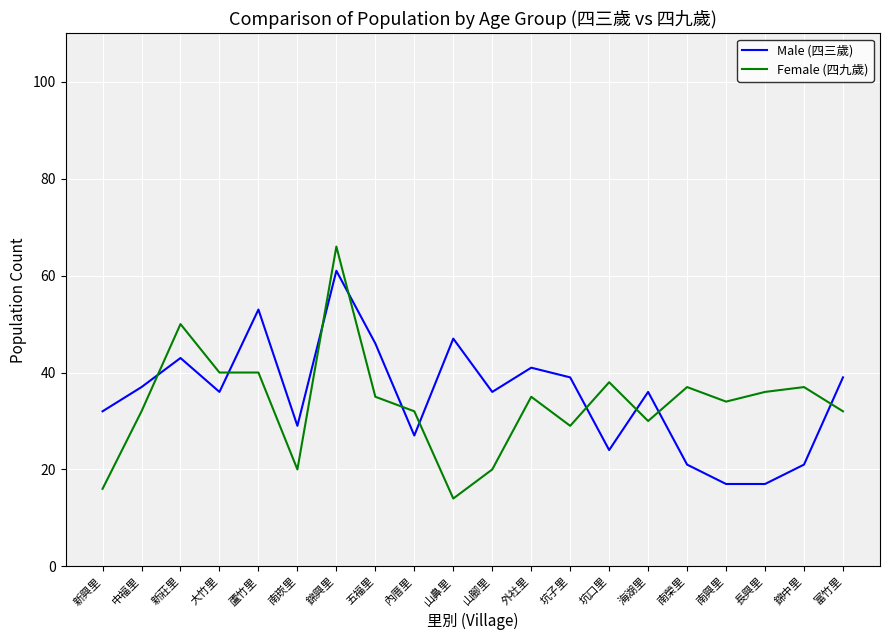

The Male (四三歲) series shows 29 at 南興里. True or false?

False